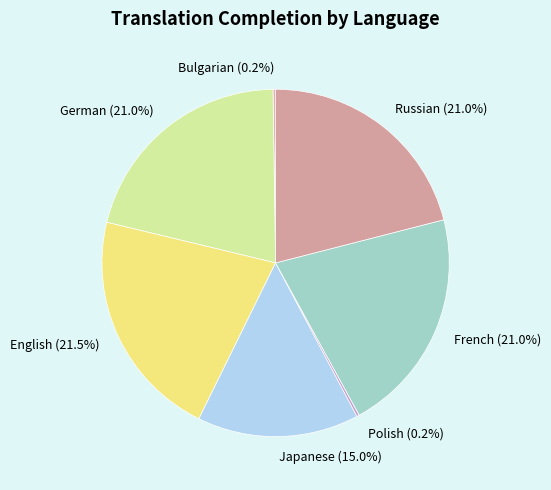

Is German the majority of the pie?

No